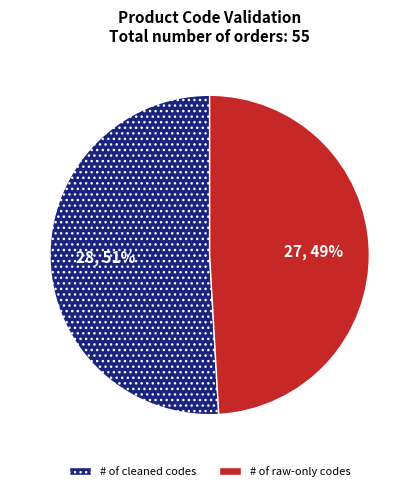

What percentage is the # of cleaned codes slice, to the nearest percent?

51%